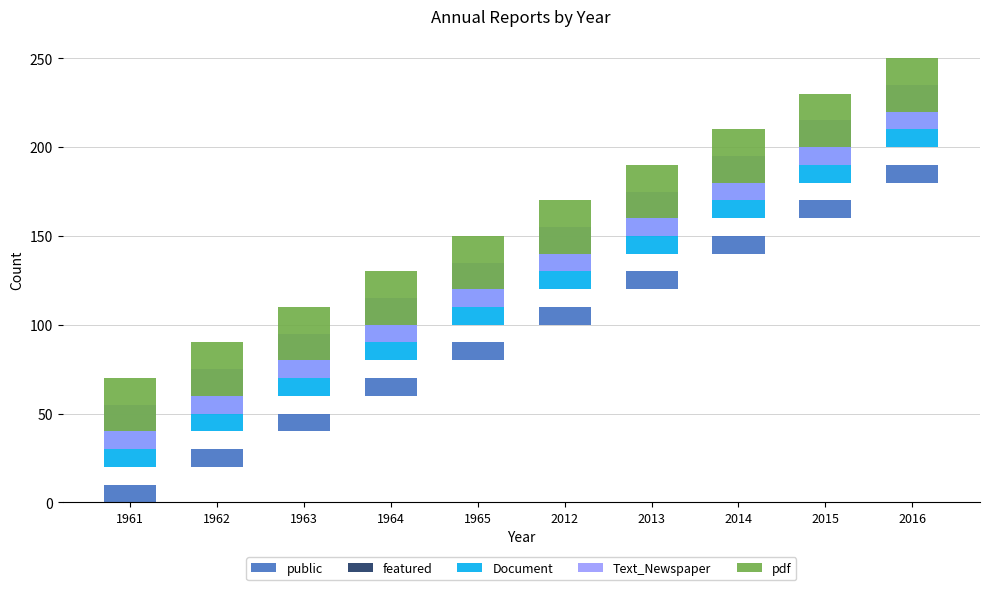

How many groups of bars are there?

10